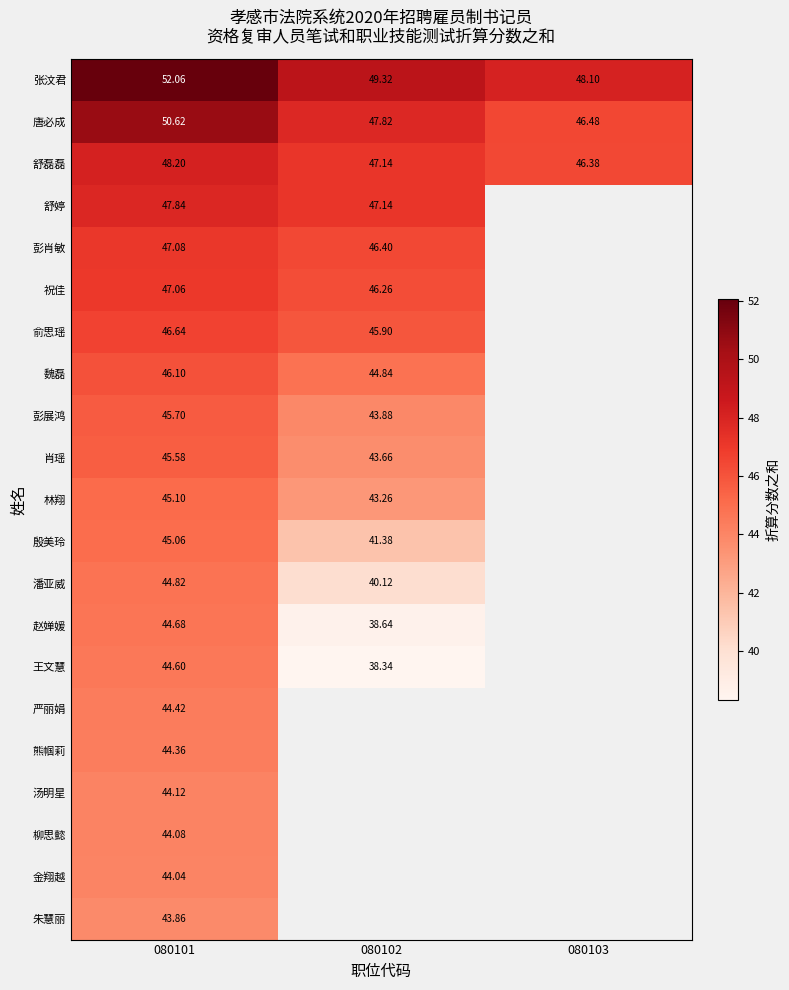

How many distinct data groups are displayed?

21